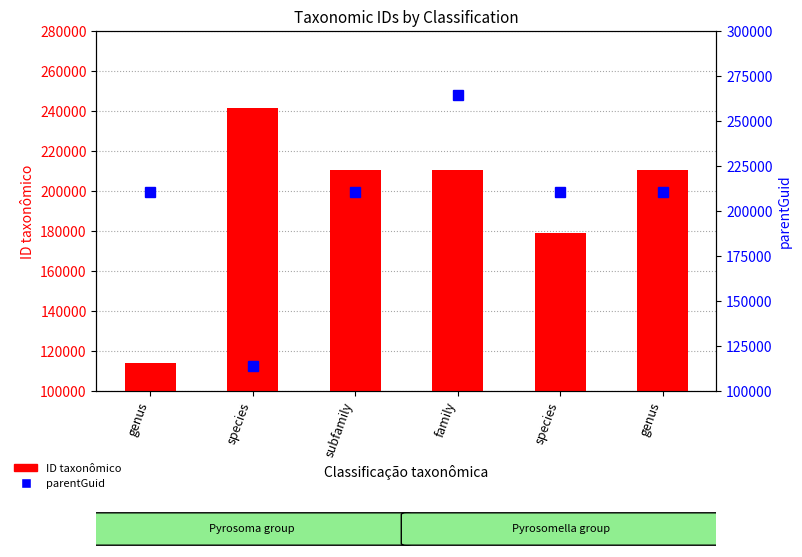

Reading right to left, what are all the values shown in this chart?

ID taxonômico: 210376	178940	210393	210390	241665	114135
parentGuid: 210390	210376	264657	210393	114135	210390